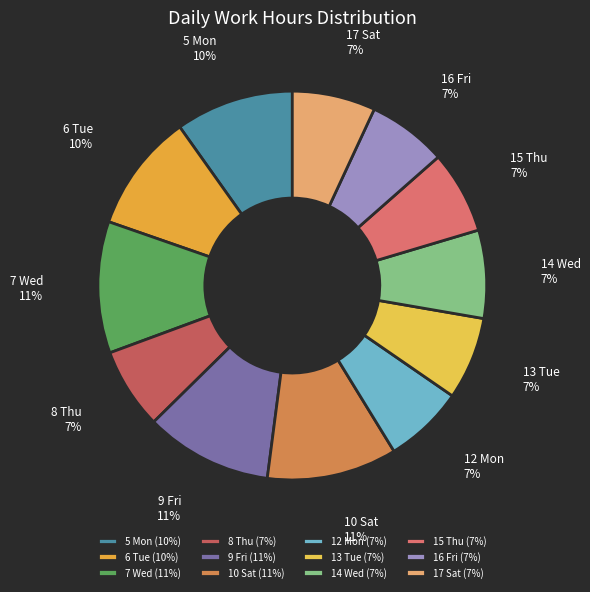

The 12 Mon slice represents 7% of the pie. True or false?

True